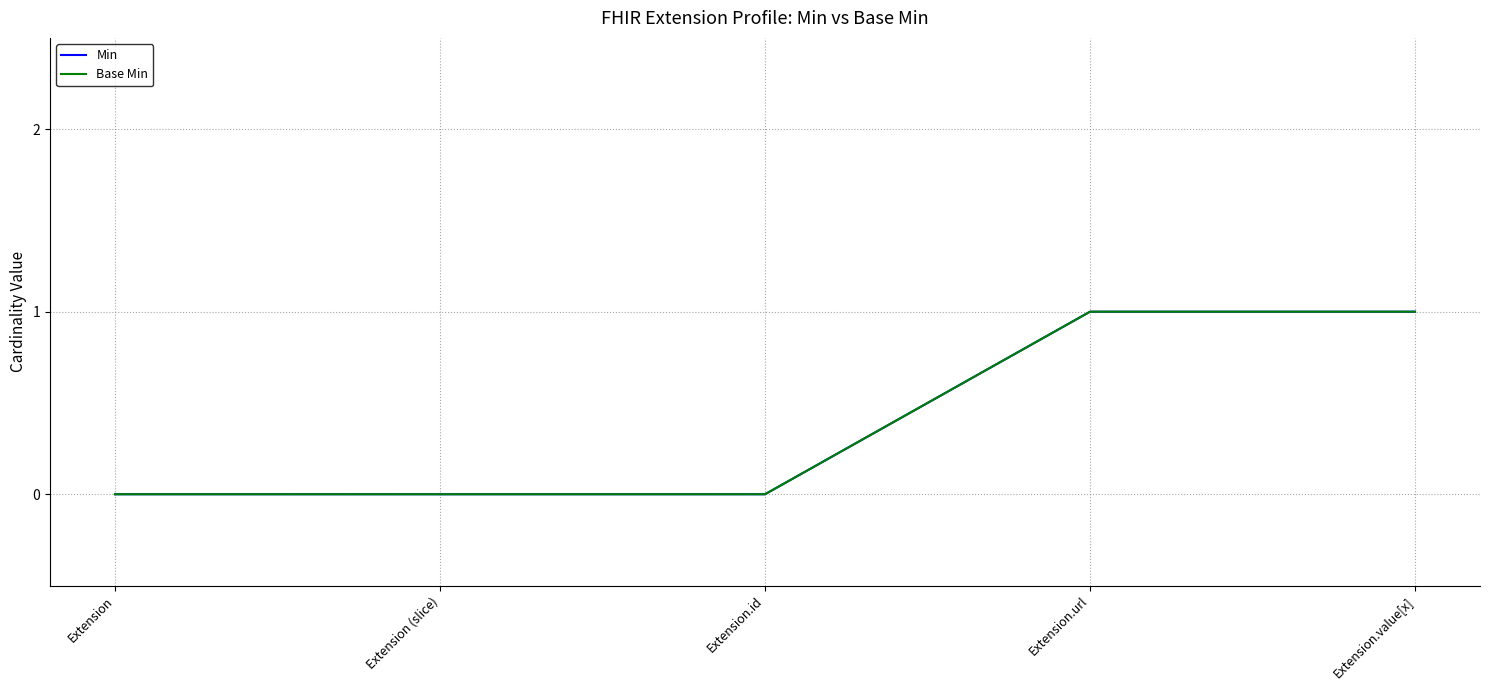

At how many categories does at least one series exceed 0?

2